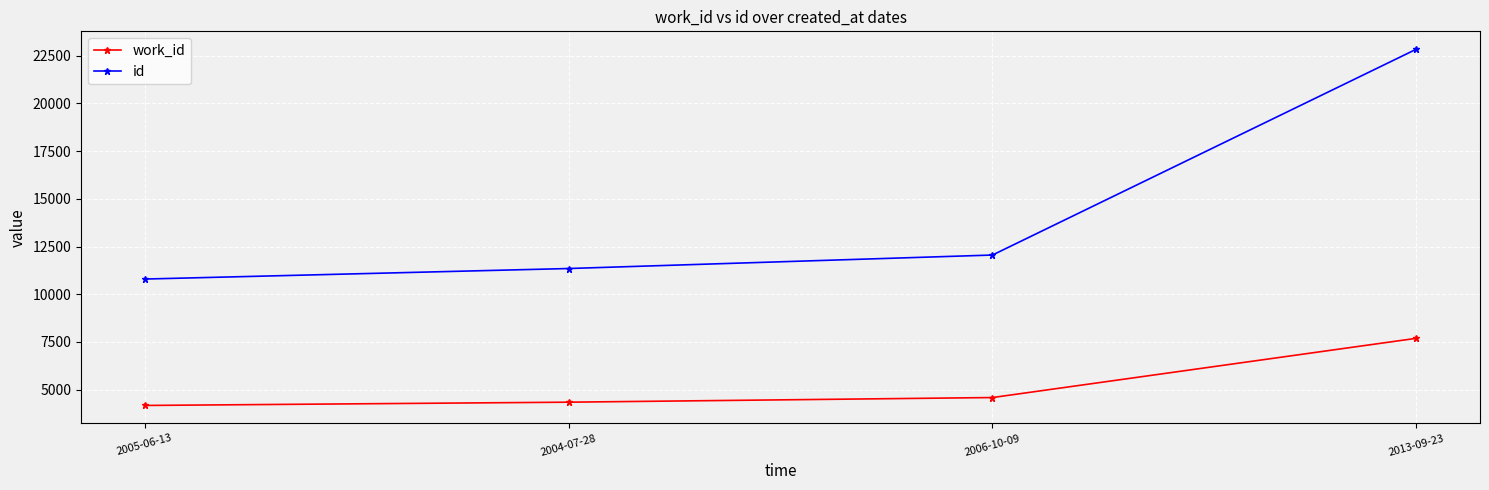

What are all the series names shown in the legend?

work_id, id